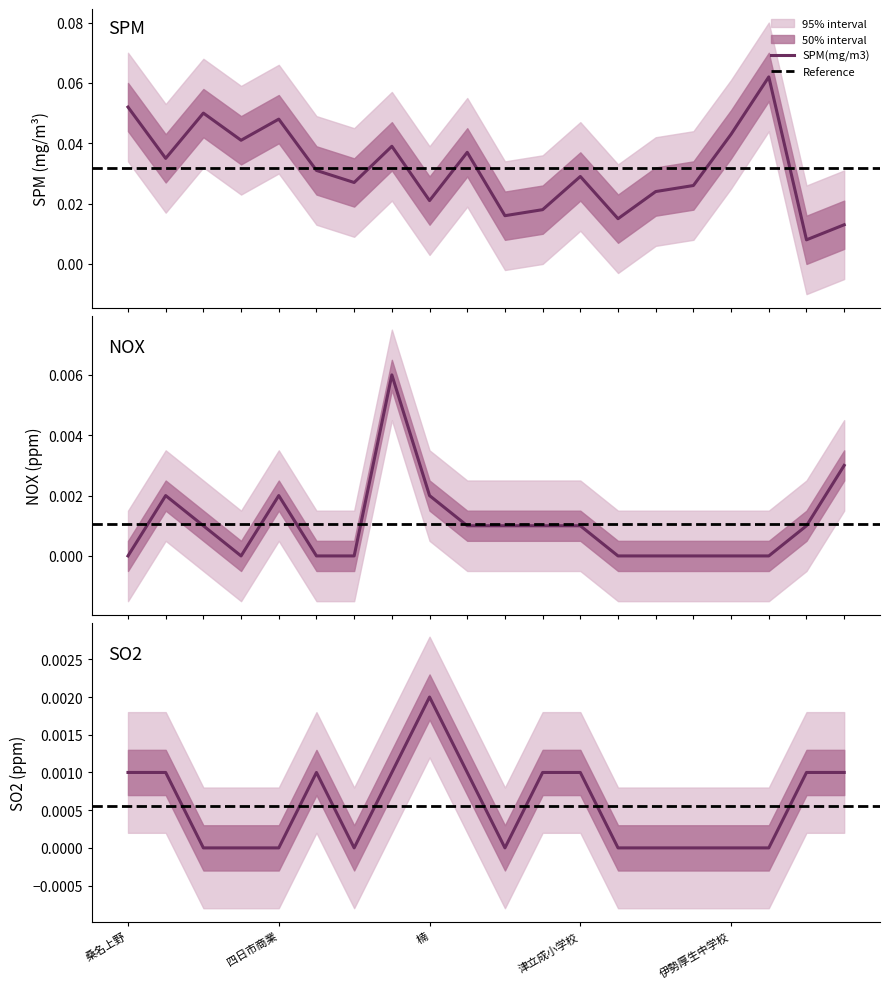

True or false: SPM and NOX intersect in this chart.

False